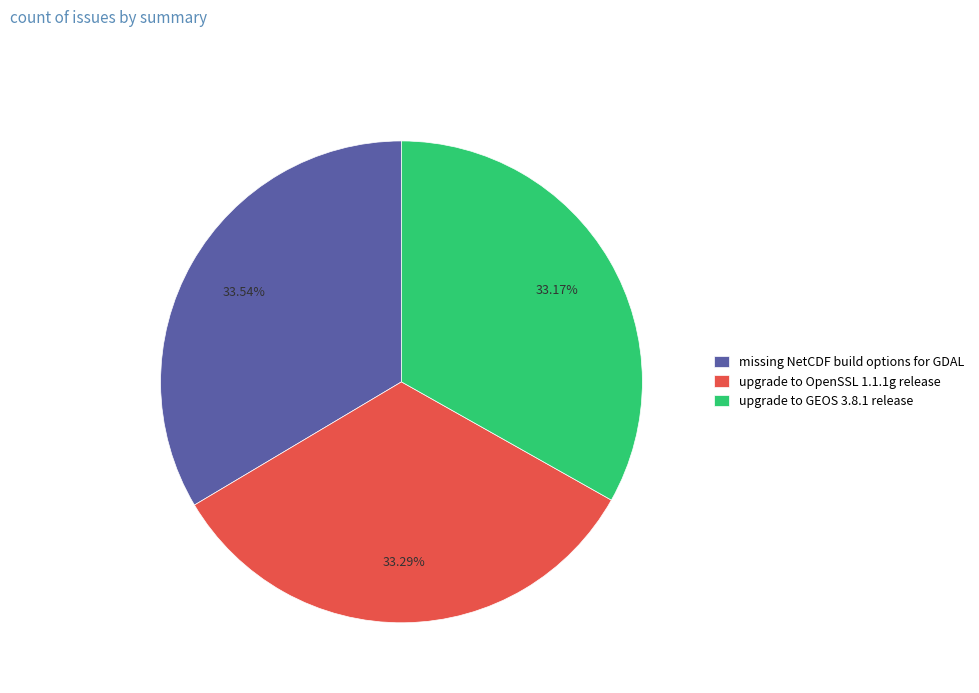

What percentage is the upgrade to GEOS 3.8.1 release slice, to the nearest percent?

33%